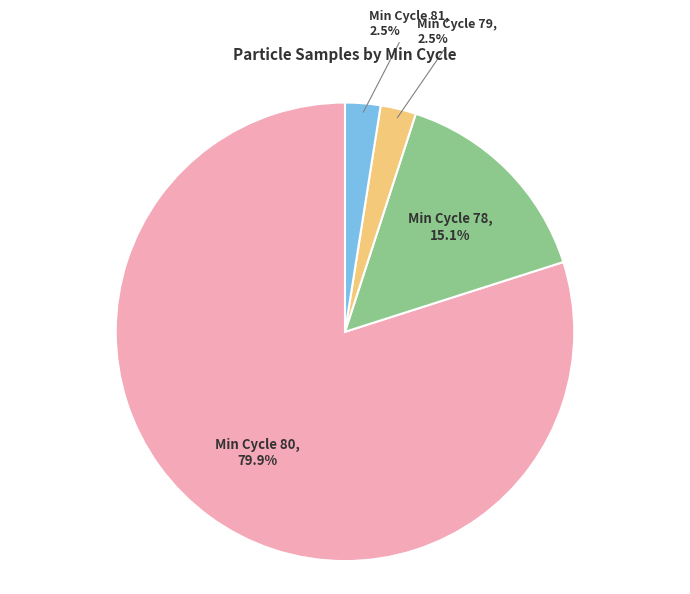

Is there a majority slice in this chart?

Yes